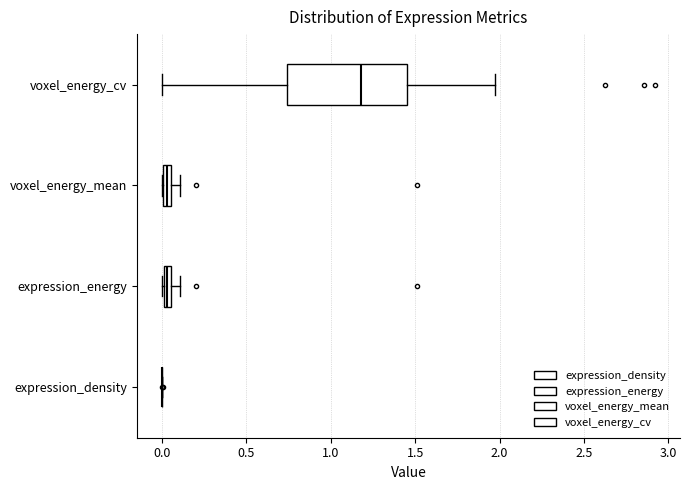

Comparing the boxes themselves (not the whiskers), which one is the widest?

voxel_energy_cv